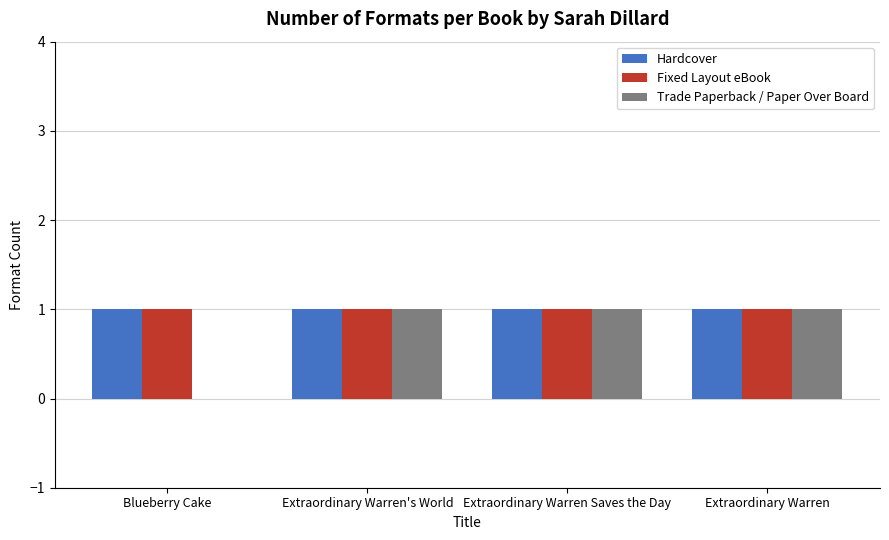

Is the value of Hardcover at Extraordinary Warren Saves the Day greater than the value of Trade Paperback / Paper Over Board at Blueberry Cake?

Yes